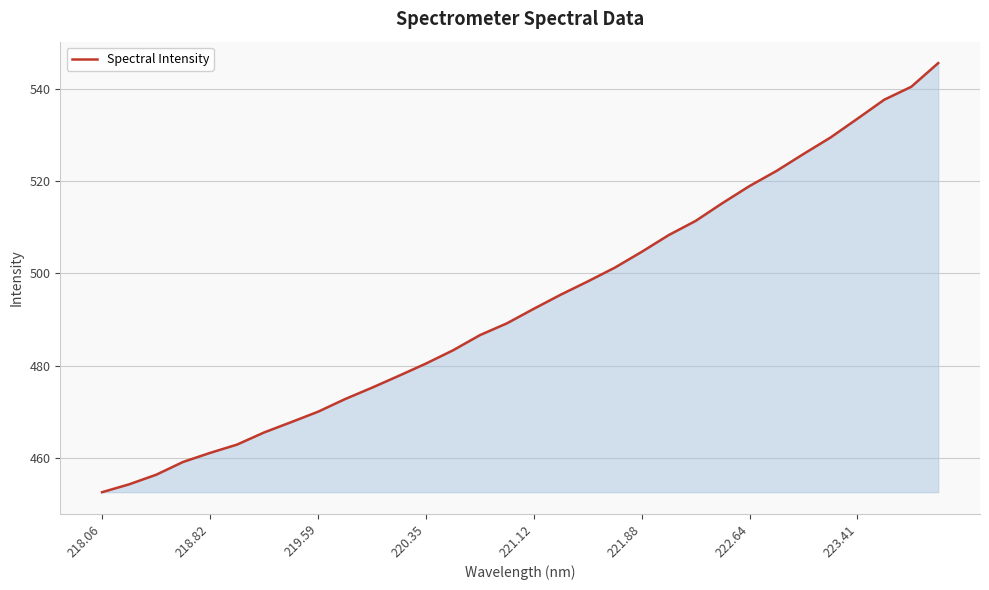

What is the maximum value shown in the chart?

545.7